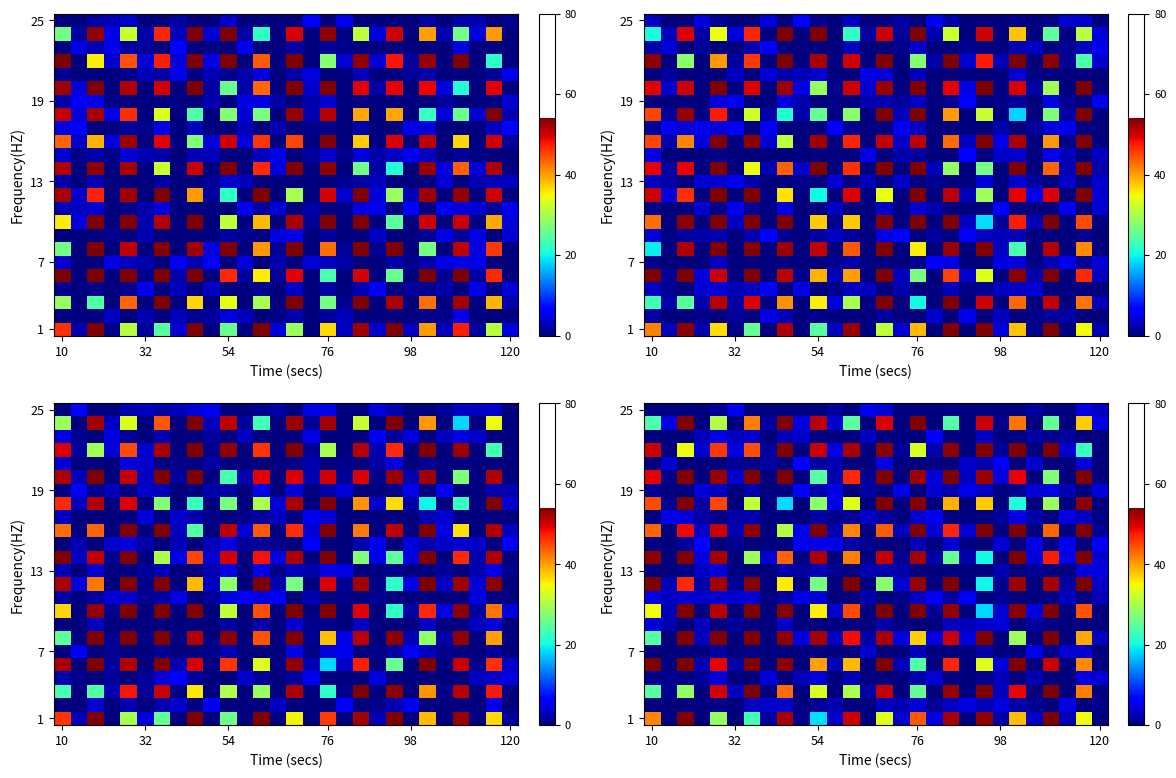

How many categories are shown in the chart?

28